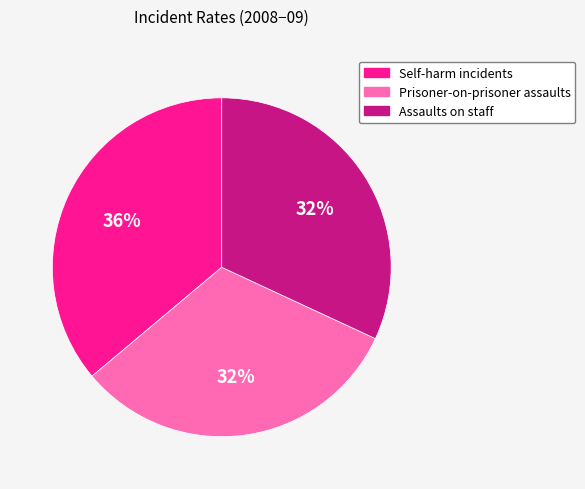

What is the ratio of the value at Prisoner-on-prisoner assaults to the value at Assaults on staff?

1.0